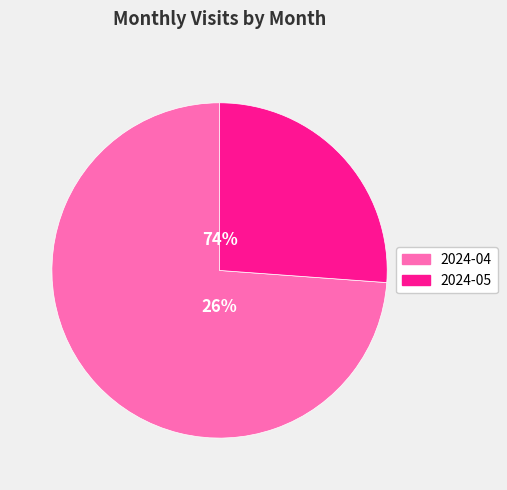

Which slice is the largest?

2024-04